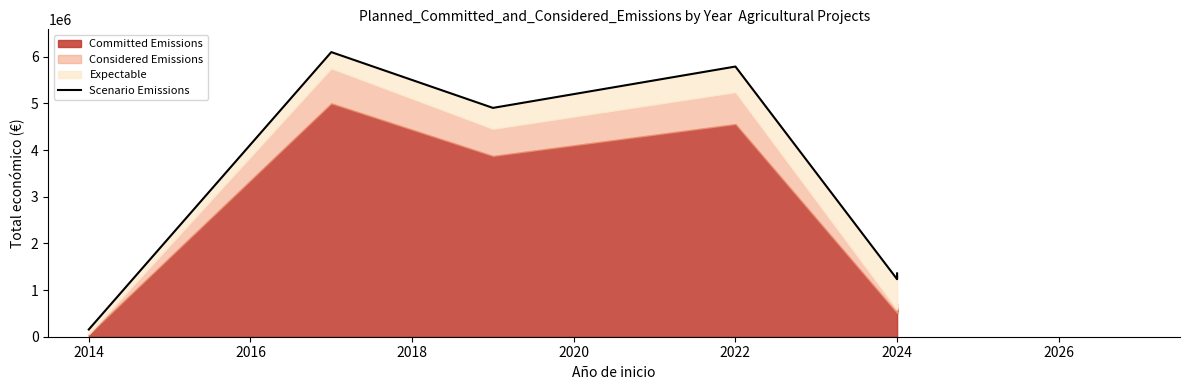

What is the value of the 6th point from the left?

1287859.9